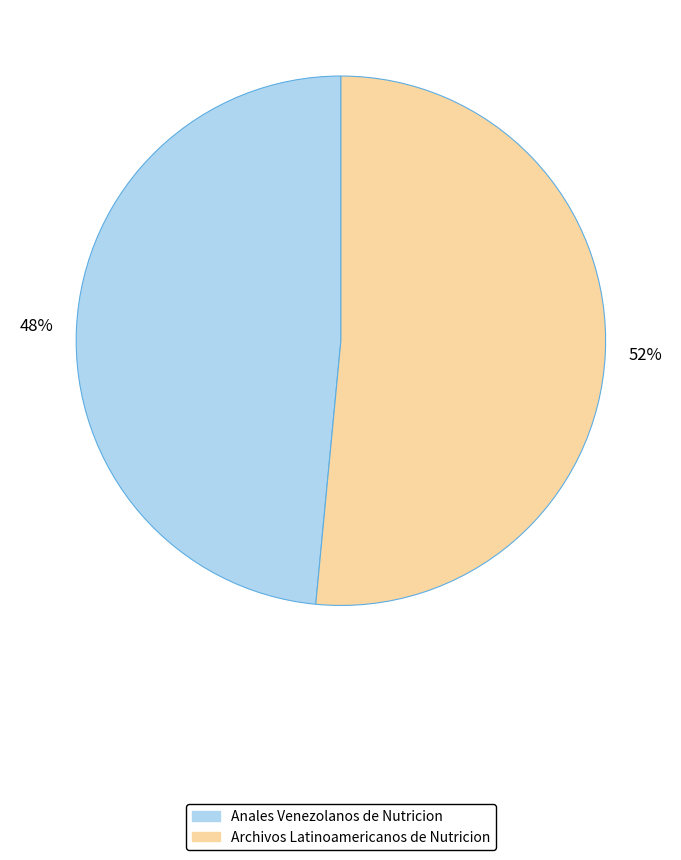

Count the number of slices in the pie.

2